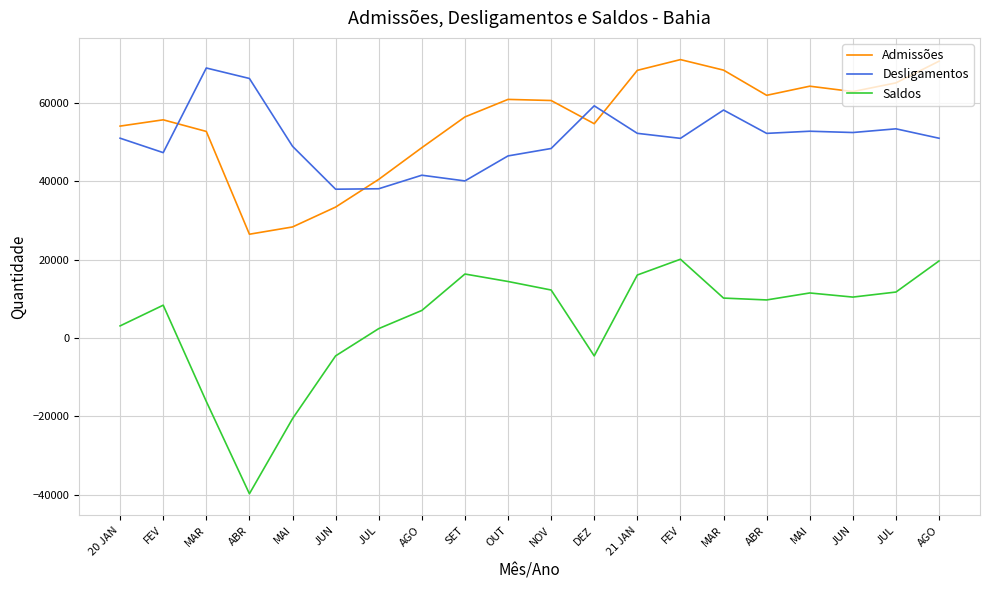

What is the value of the Admissões point at the 7th from the left?

40442